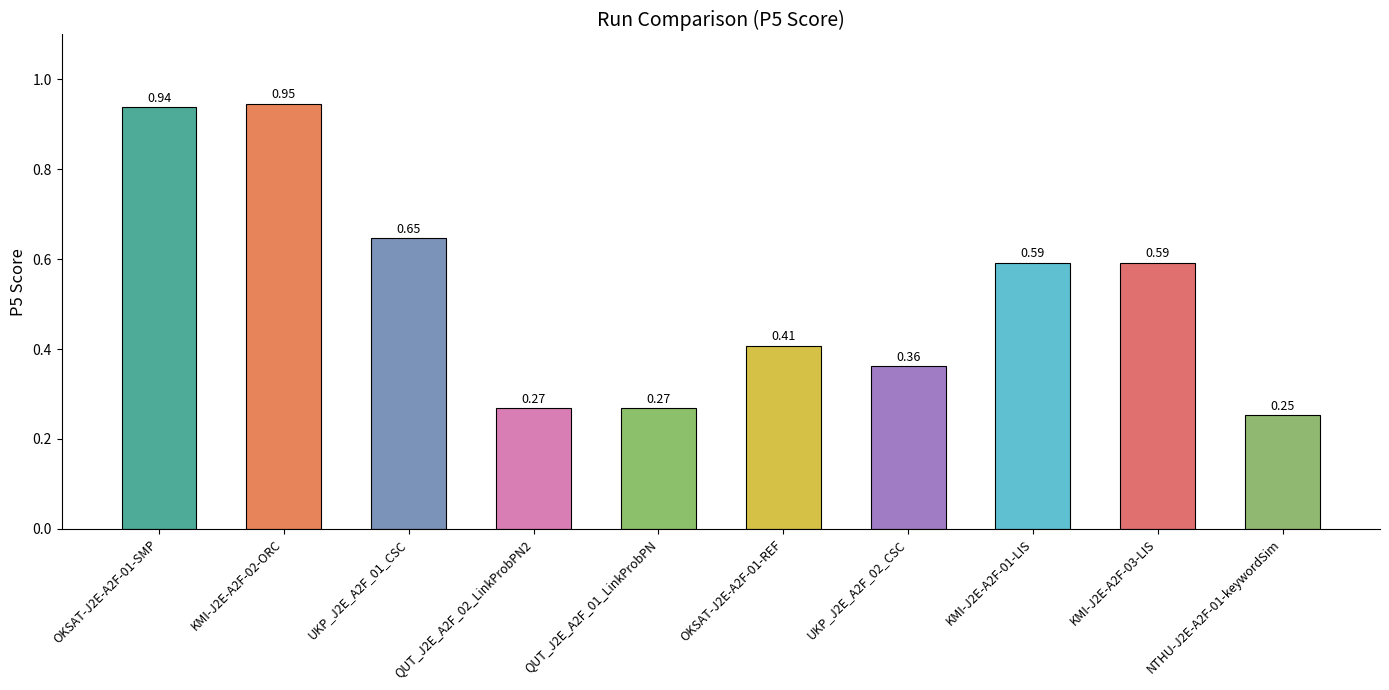

What is the difference between the maximum and second lowest values?

0.7